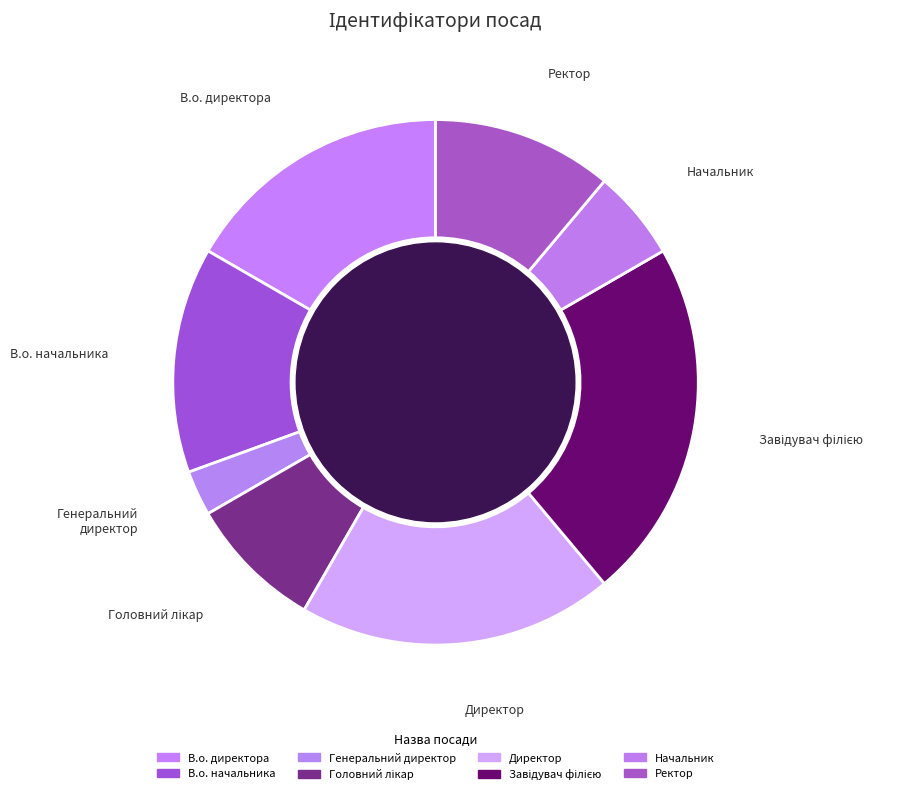

Is there a majority slice in this chart?

No